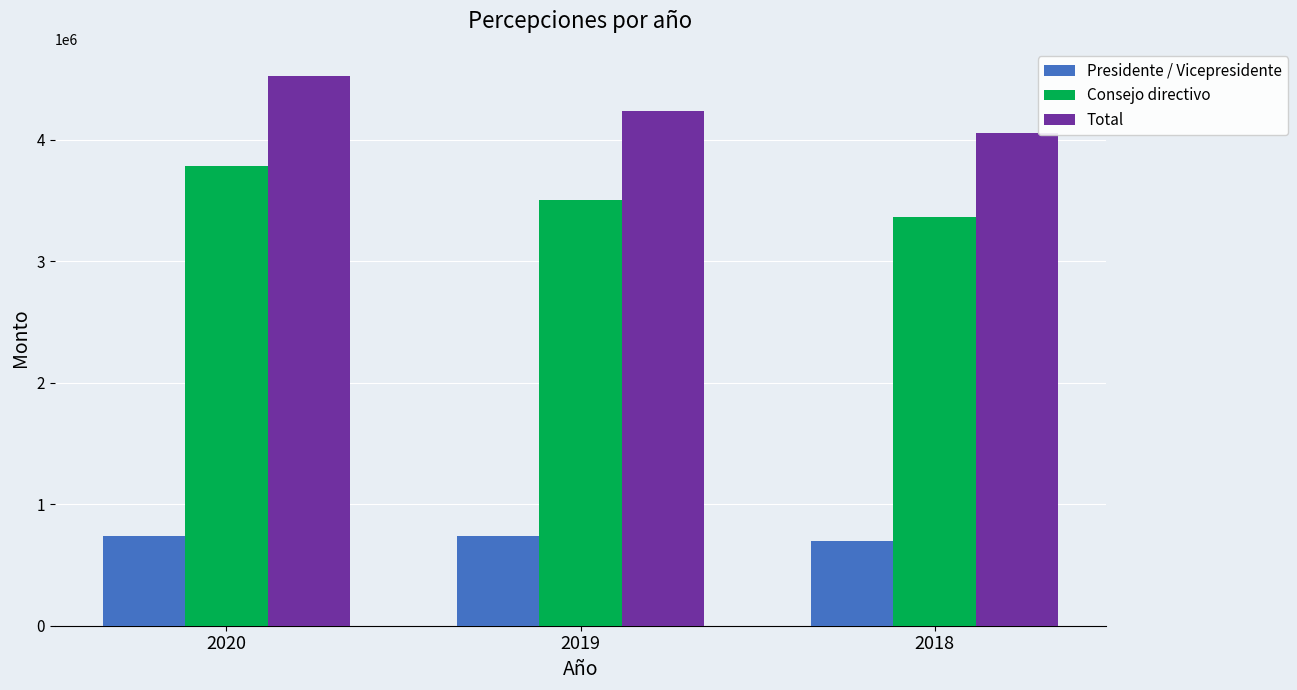

Which category has the lowest value in the Total series?

2018